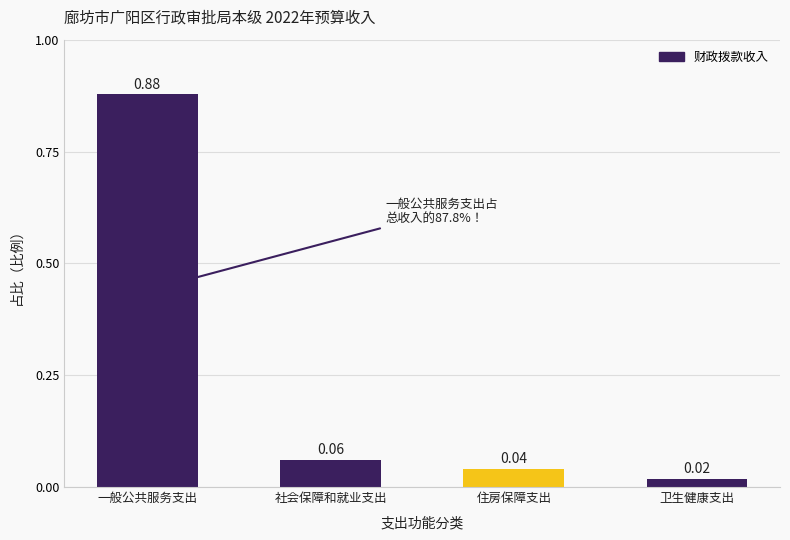

Between 住房保障支出 and 一般公共服务支出, which is larger?

一般公共服务支出